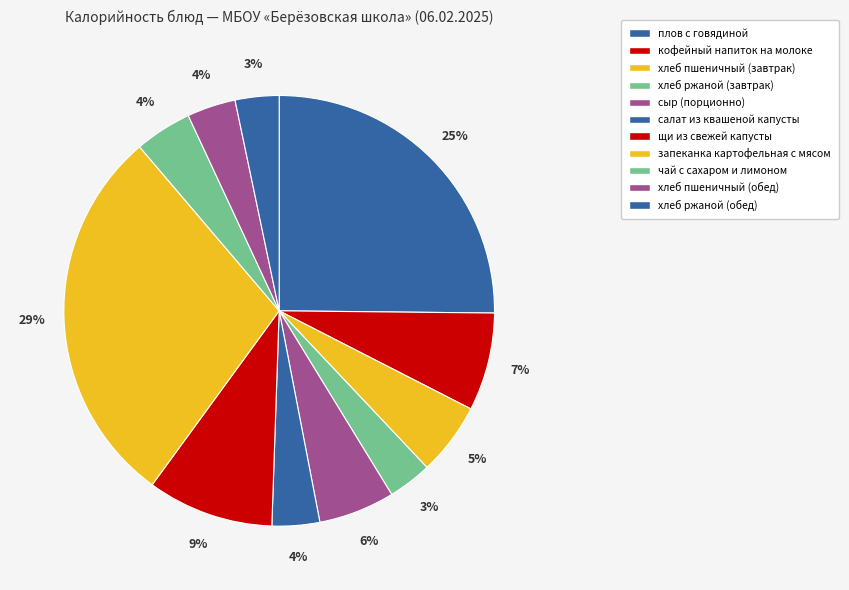

To the nearest percent, what percentage of the pie is плов с говядиной?

25%